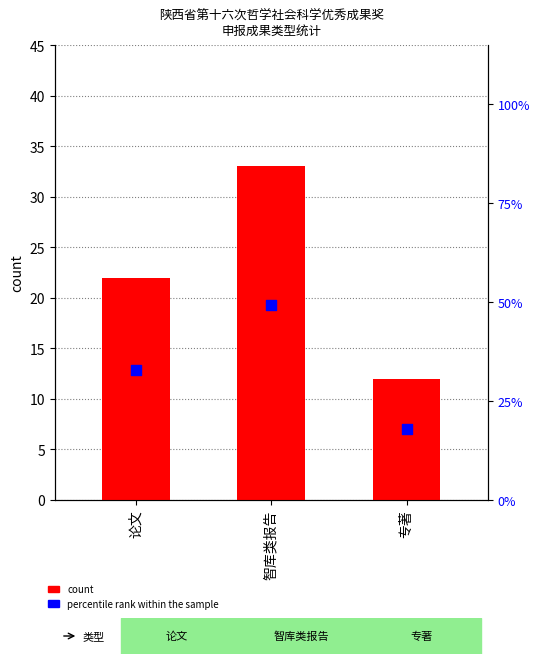

Which series contains the lowest Y value?

count